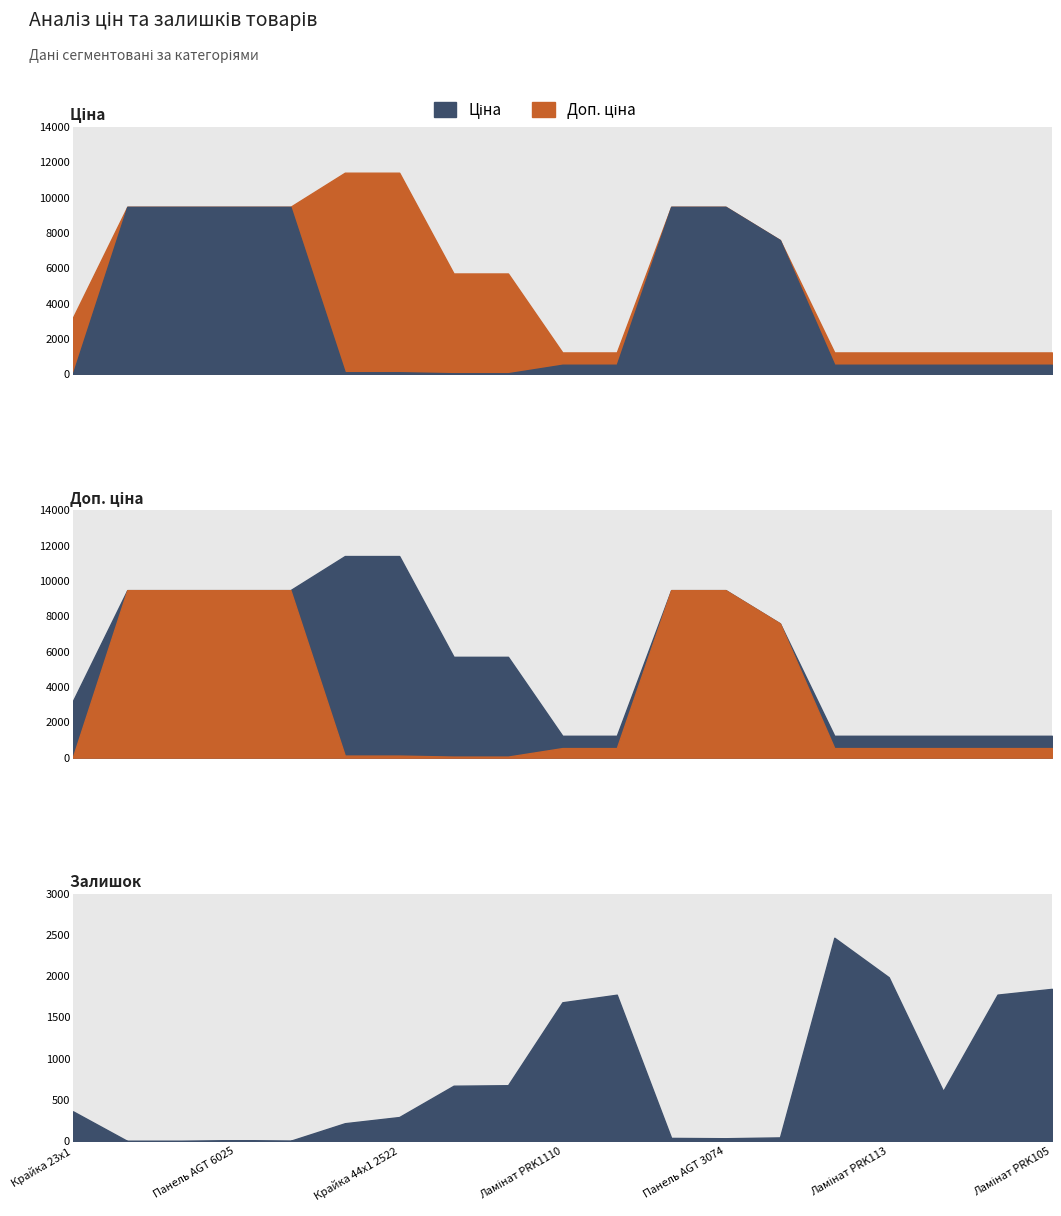

List the labels in order of Ціна value, largest first.

Панель AGT 6023, Панель AGT 6026, Панель AGT 6025, Панель AGT 6024, Панель AGT 3075, Панель AGT 3074, Панель Skin 0190, Ламінат PRK1110, Ламінат PRK109, Ламінат PRK114, Ламінат PRK113, Ламінат PRK112, Ламінат PRK111, Ламінат PRK105, Крайка 44x1 2531, Крайка 44x1 2522, Крайка 22x1 2531, Крайка 22x1 2522, Крайка 23x1